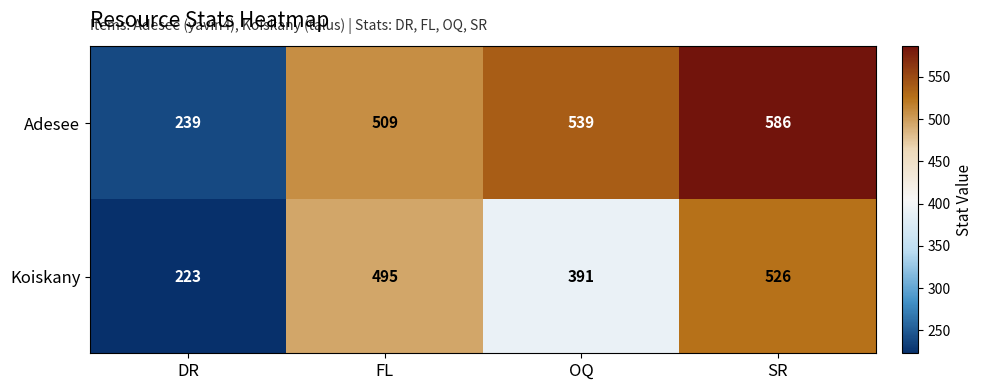

Read the Koiskany value at OQ, to the nearest 50.

400